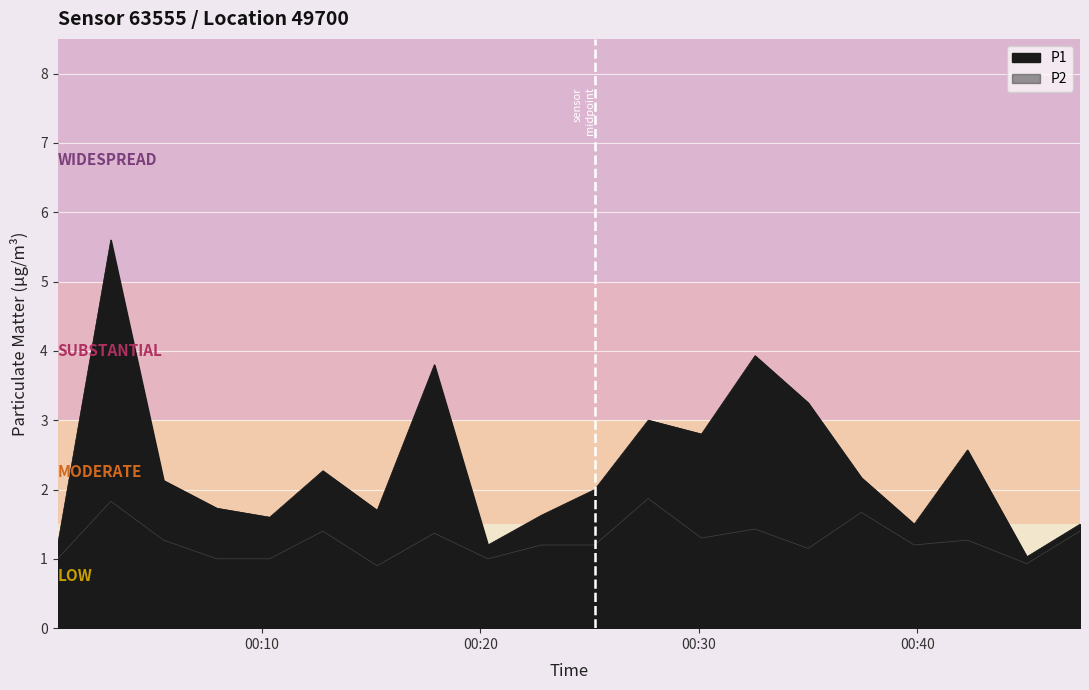

Rank the series by their average value, from lowest to highest.

P2, P1